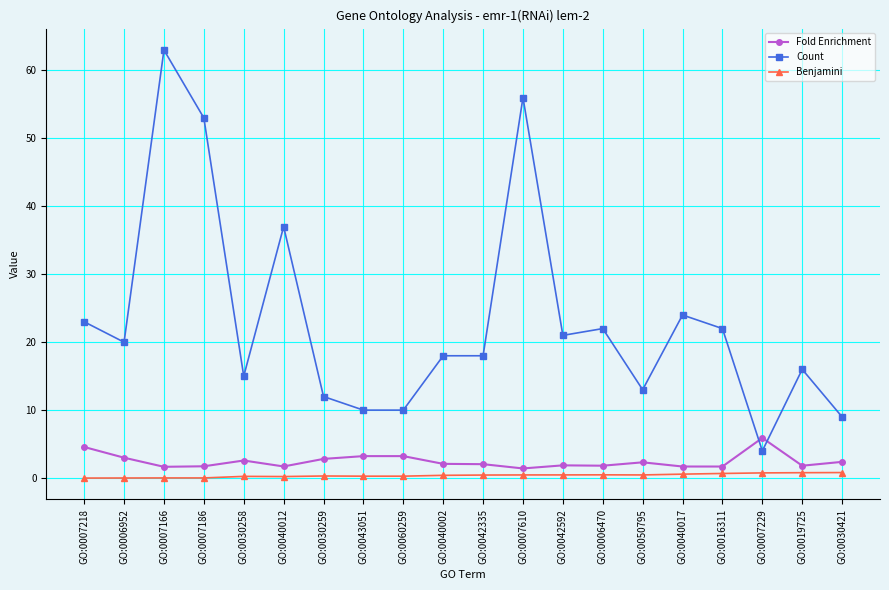

What is the value of the Count point at the 17th from the left?

22.0